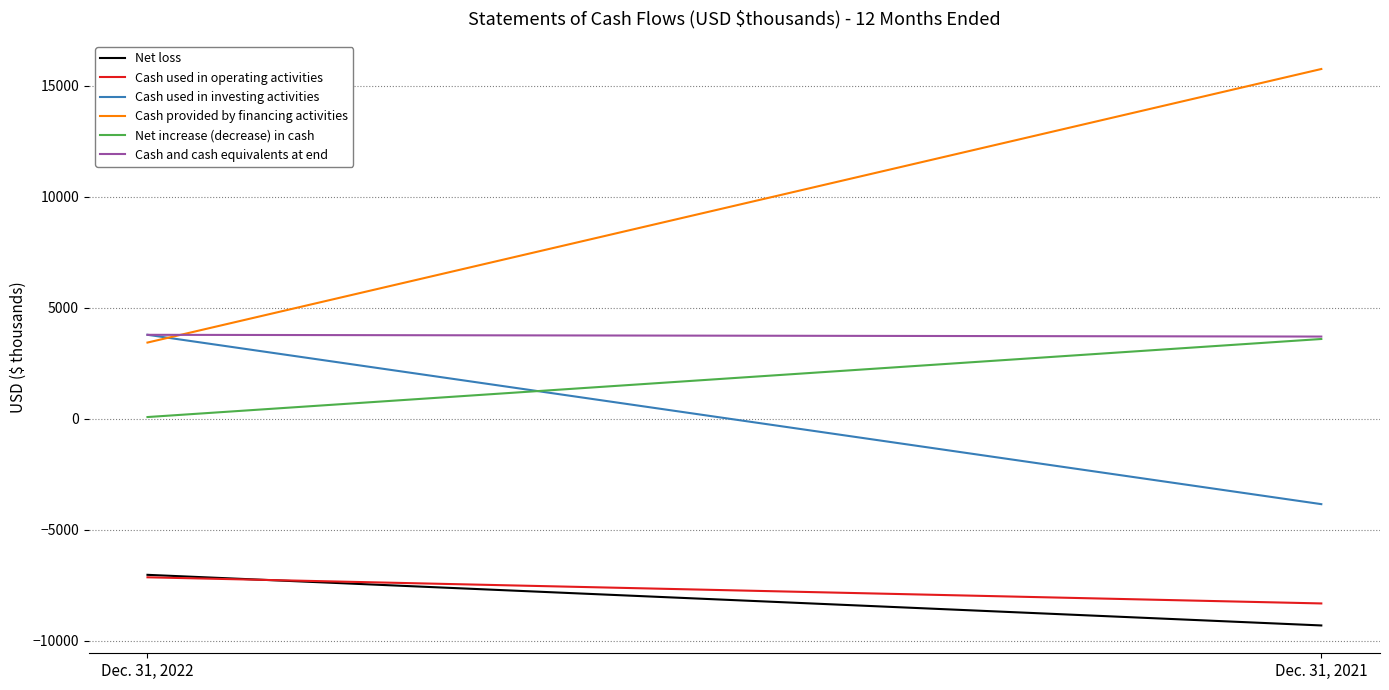

Which category has the highest value in the Net increase (decrease) in cash series?

Dec. 31, 2021